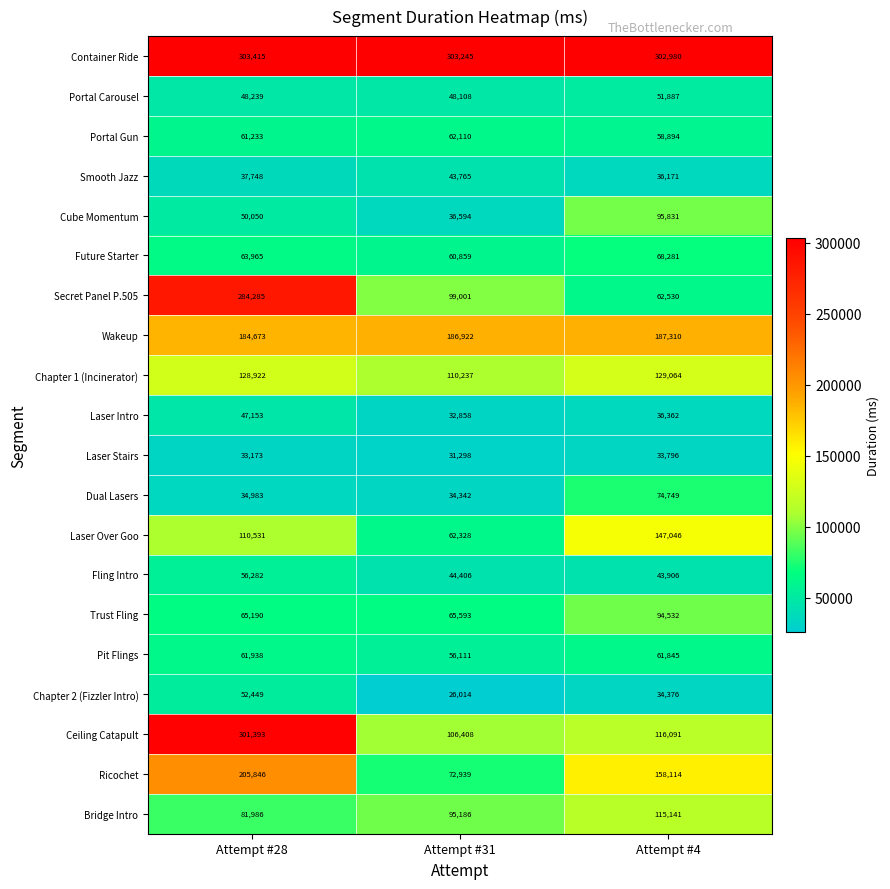

Which series has the widest spread of values?

Secret Panel P.505